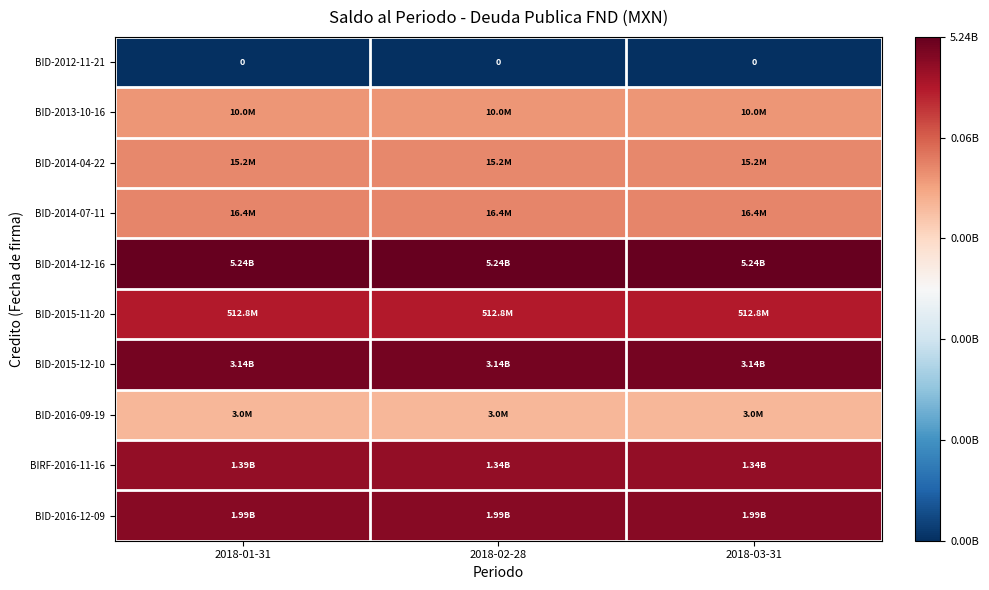

The BID-2016-12-09 series shows 7.2 at 2018-02-28. True or false?

False